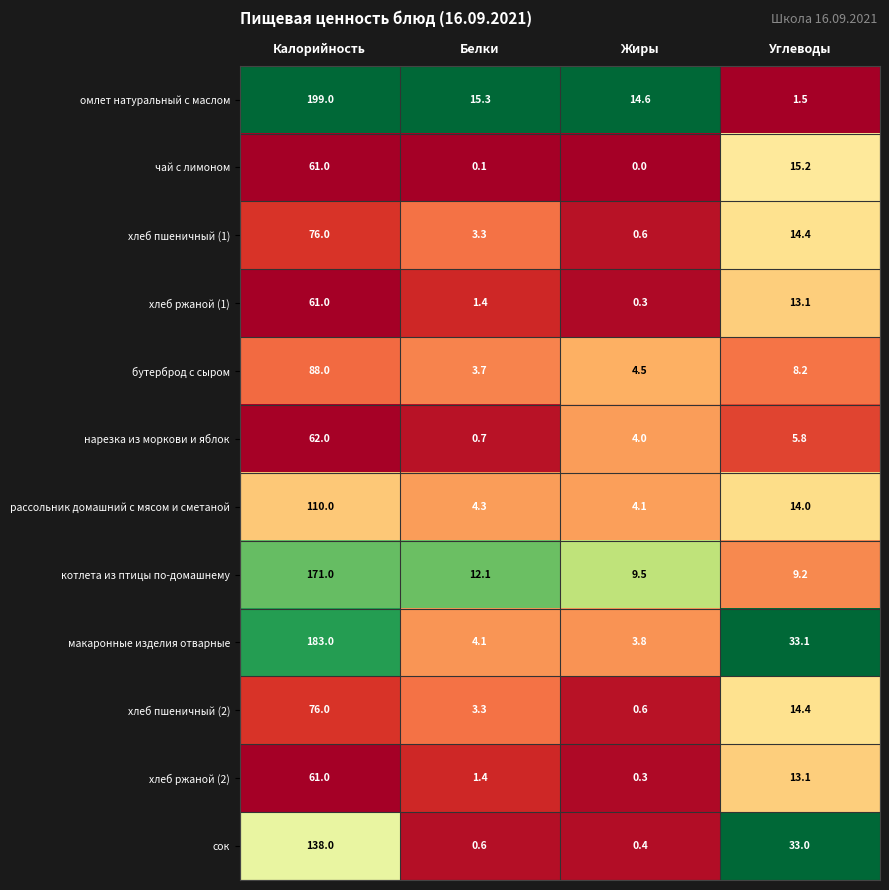

What is the greatest value displayed?

199.0